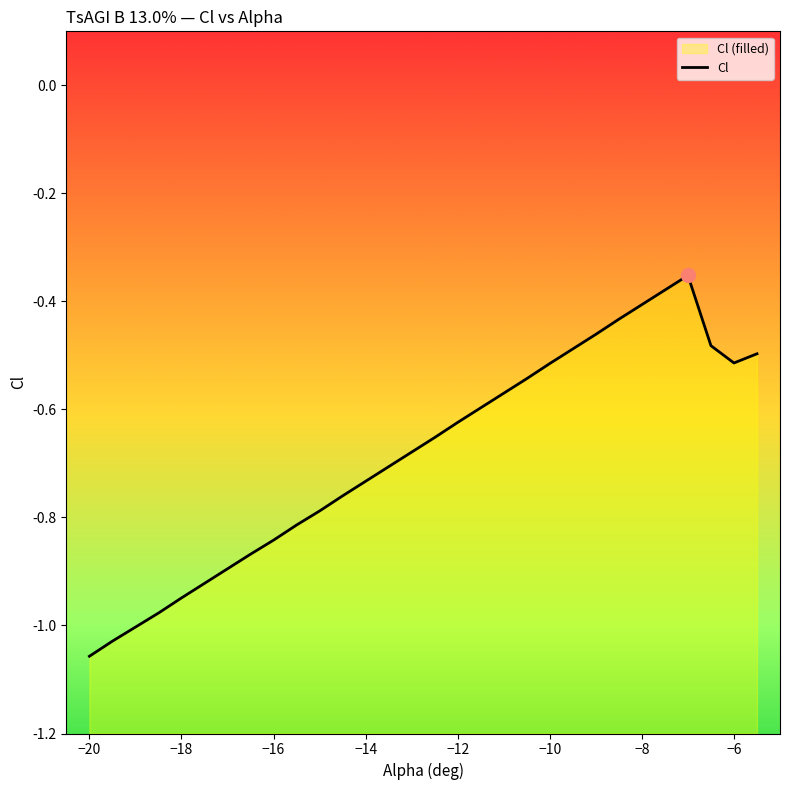

How many interior local peaks (higher than both neighbors) does the data have?

1